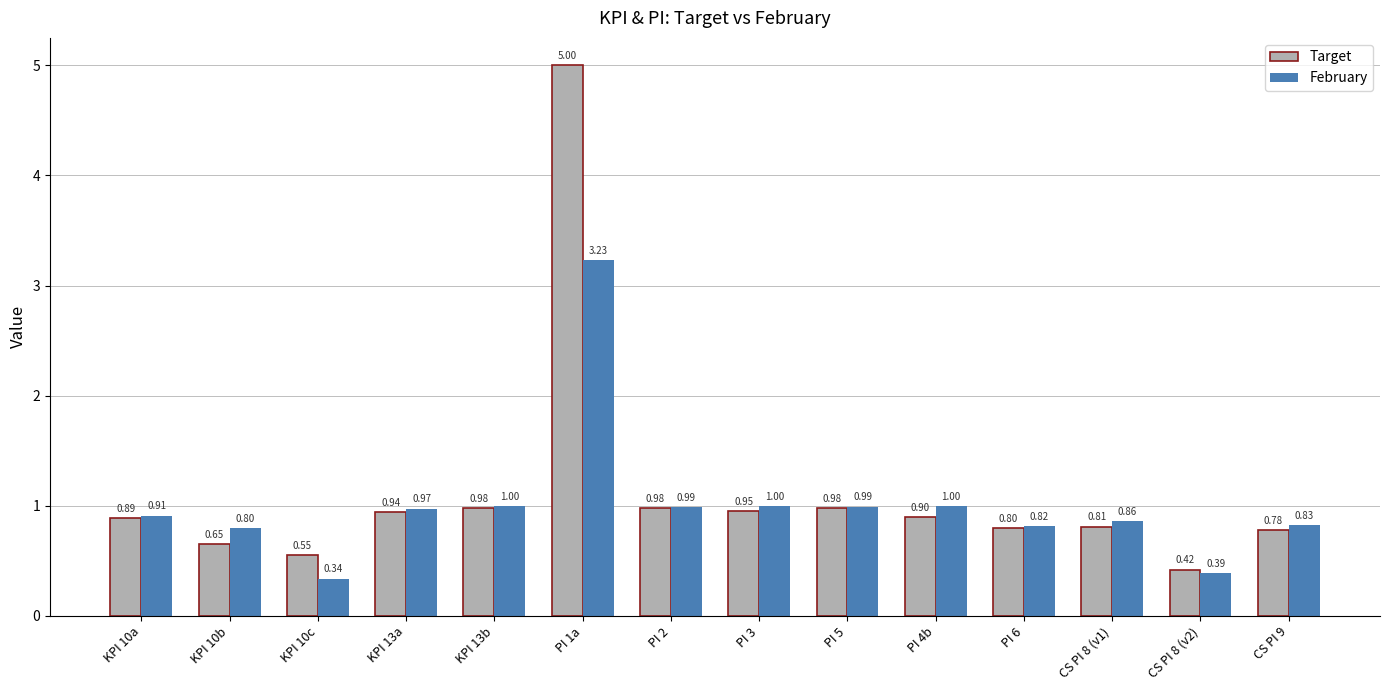

What is the sum of the February values at CS PI 8 (v2) and PI 2?

1.4